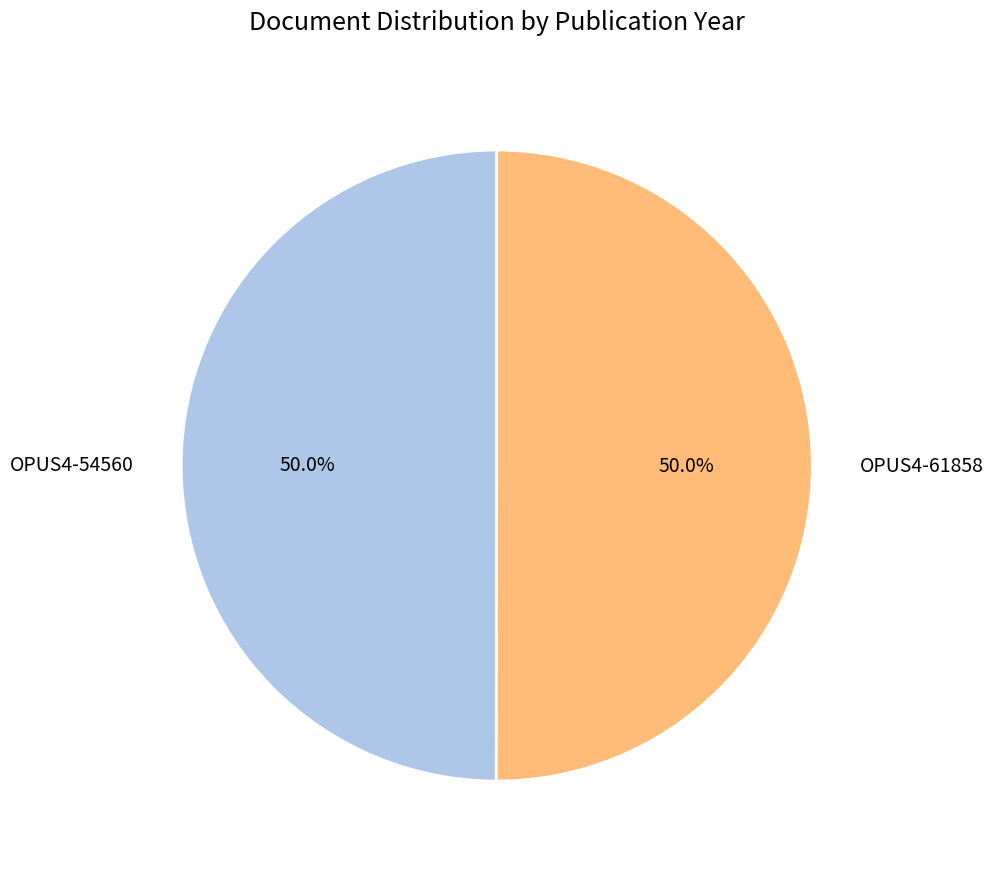

Combined, do OPUS4-54560 and OPUS4-61858 account for over 50%?

Yes